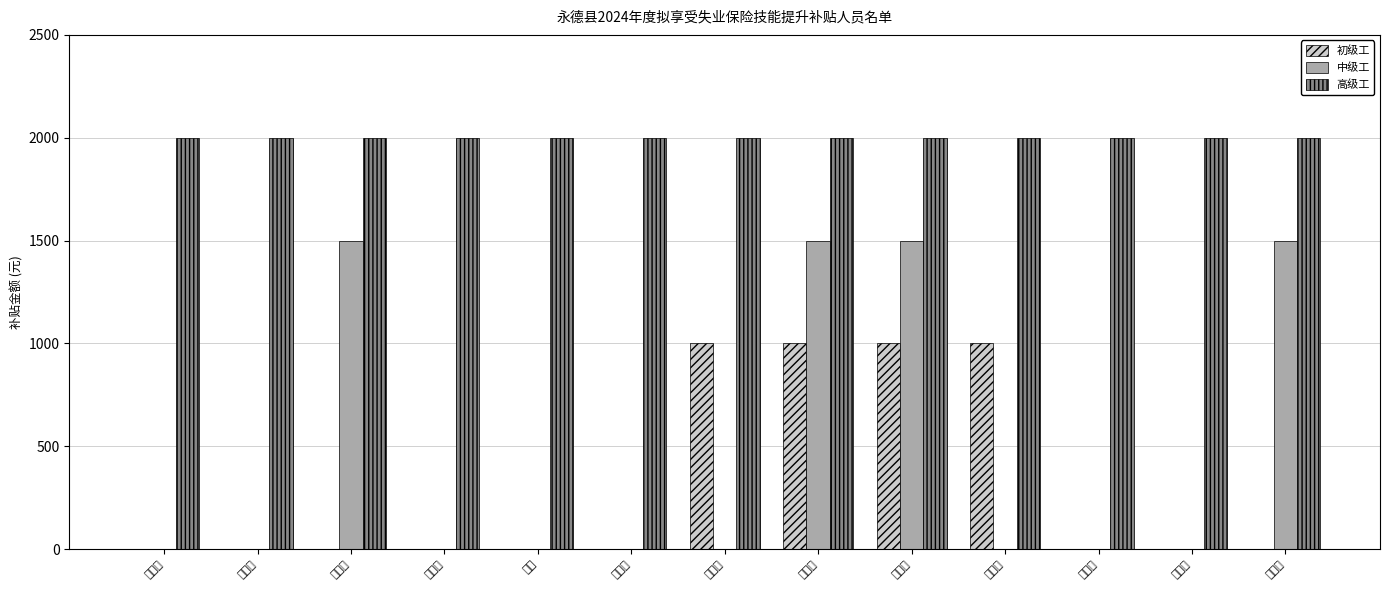

What is the value of the 高级工 bar at the 1st from the left?

2000